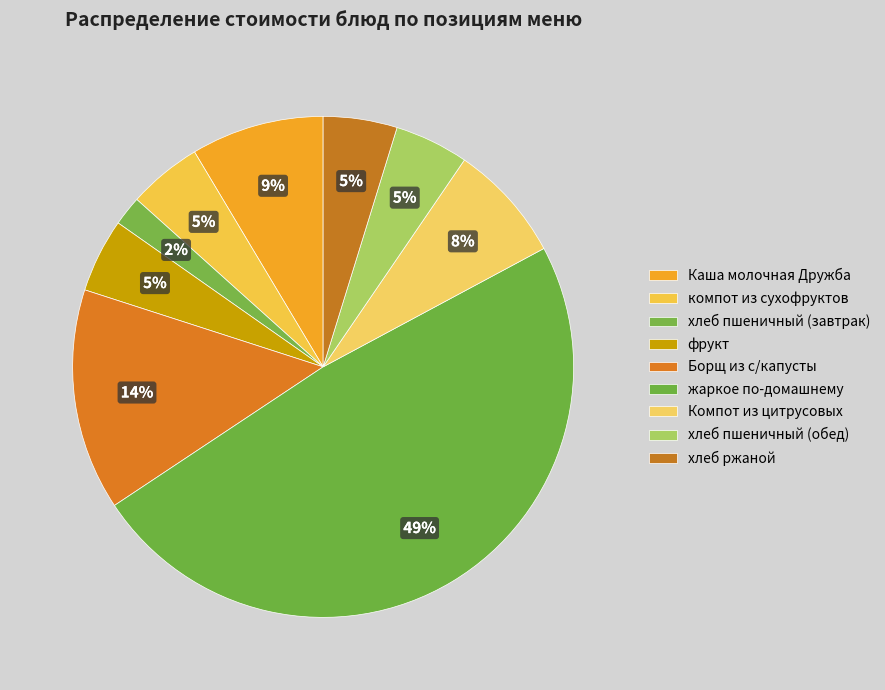

The жаркое по-домашнему slice represents 49% of the pie. True or false?

True